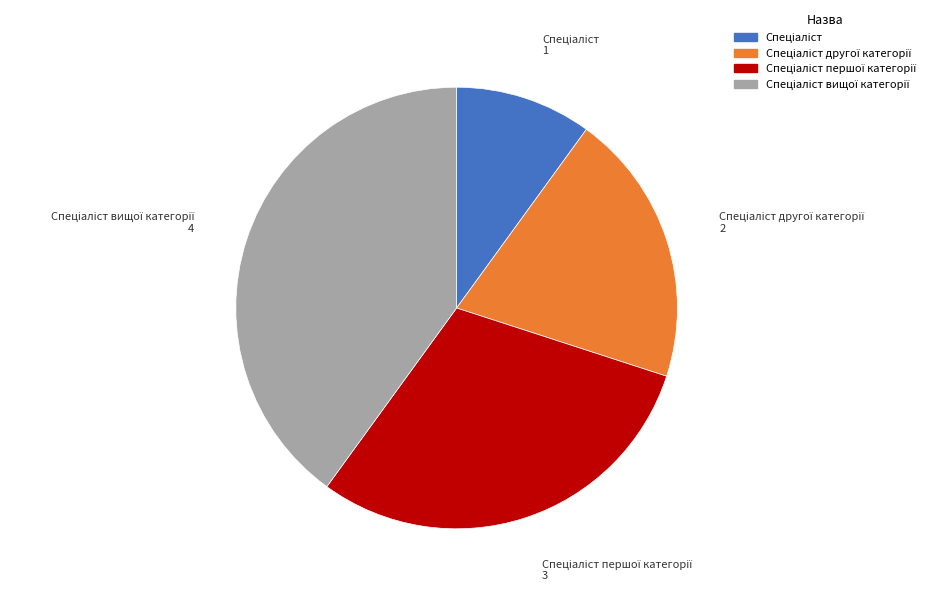

Is there any slice that represents more than half of the pie?

No